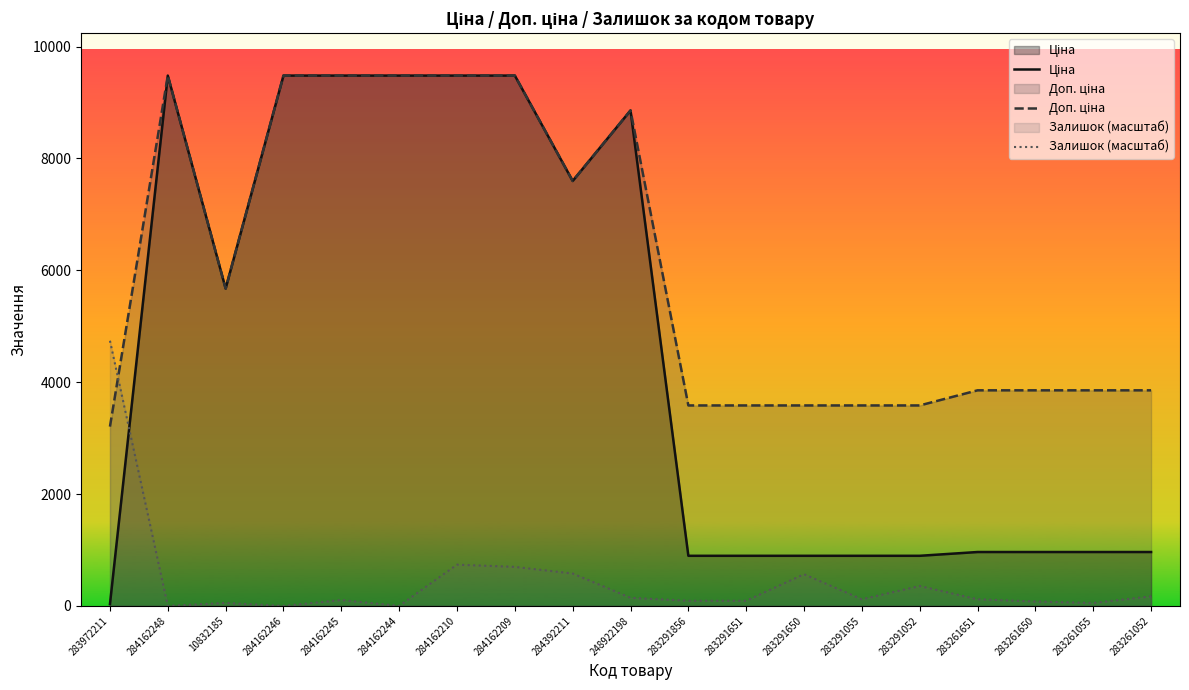

List the labels in order of Доп. ціна value, smallest first.

283972211, 283291856, 283291651, 283291650, 283291055, 283291052, 283261651, 283261650, 283261055, 283261052, 10832185, 284392211, 248922198, 284162248, 284162246, 284162245, 284162244, 284162210, 284162209